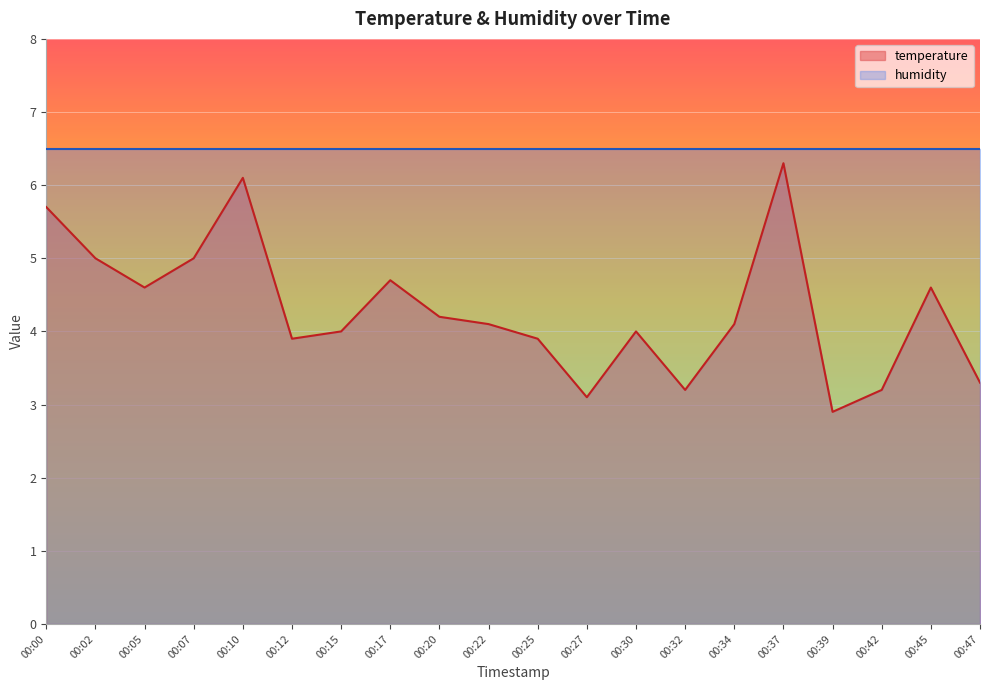

How many lines are shown in the chart?

2